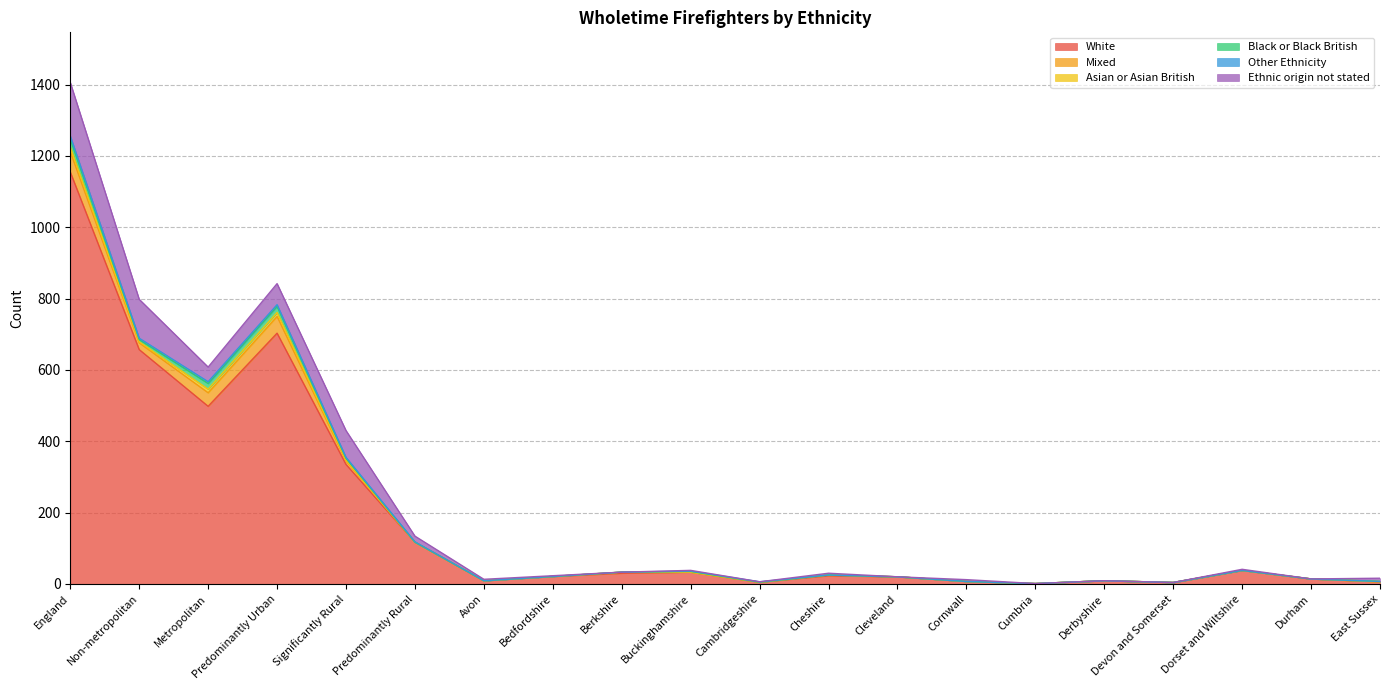

How many series are shown in this chart?

6